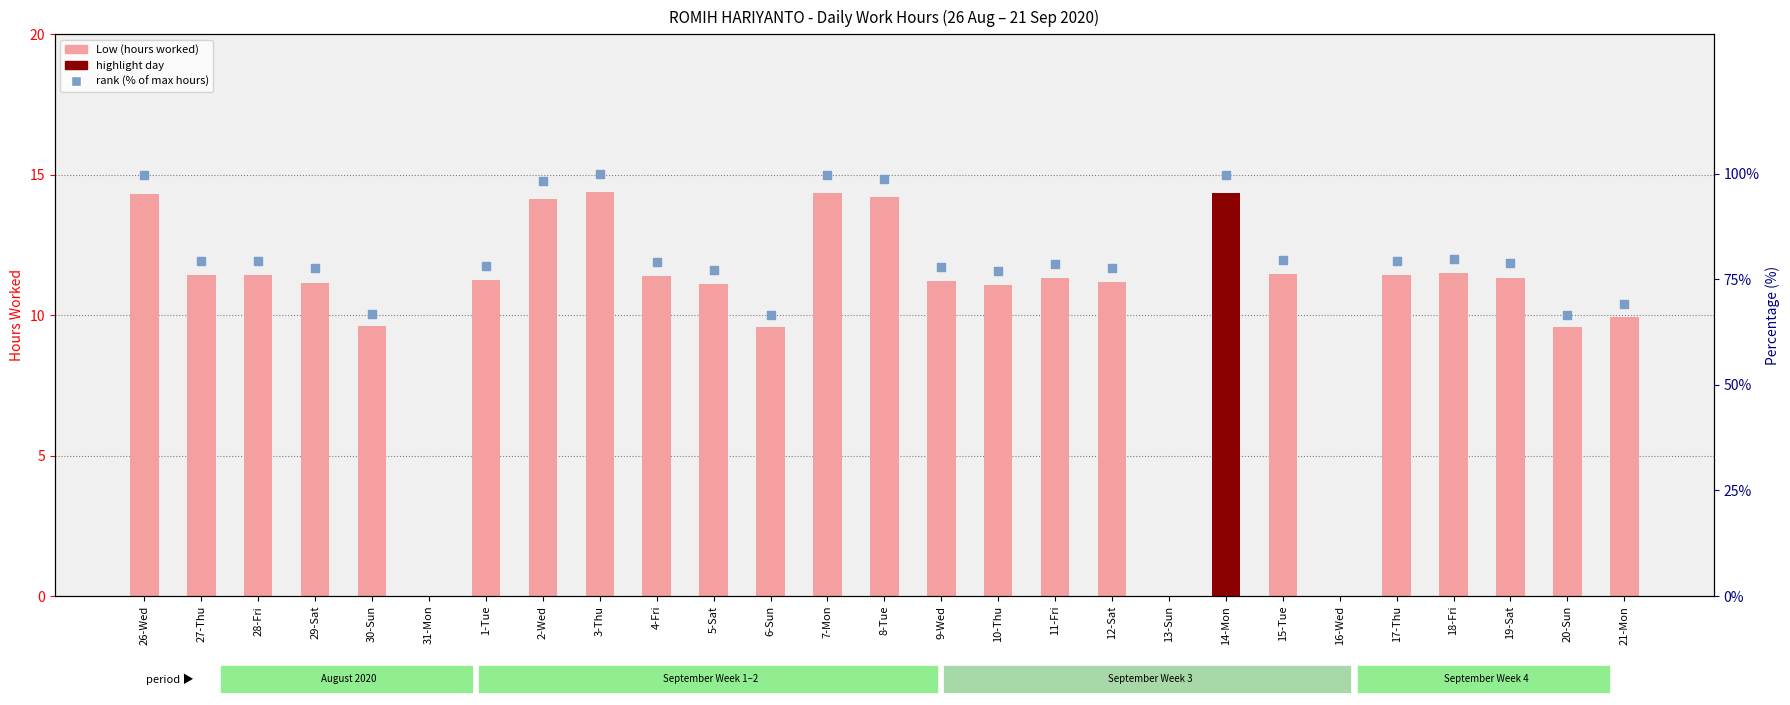

Is the value of rank (% of max hours) at 3-Thu greater than the value of Low (hours worked) at 3-Thu?

Yes